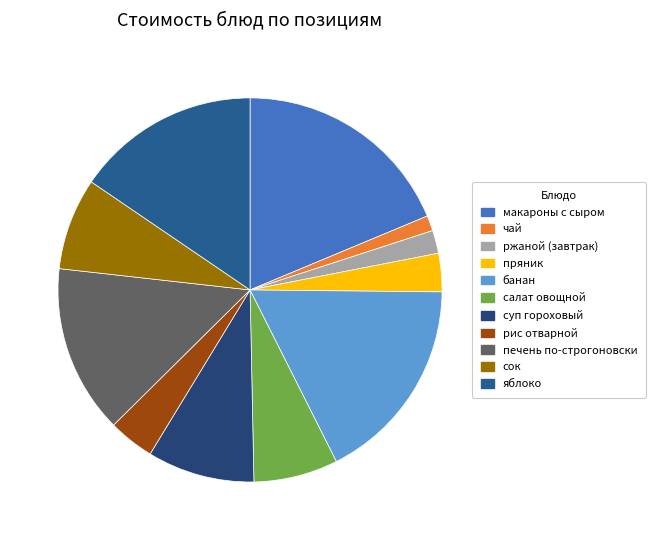

Rank the categories by value from lowest to highest.

чай, ржаной (завтрак), пряник, рис отварной, салат овощной, сок, суп гороховый, печень по-строгоновски, яблоко, банан, макароны с сыром